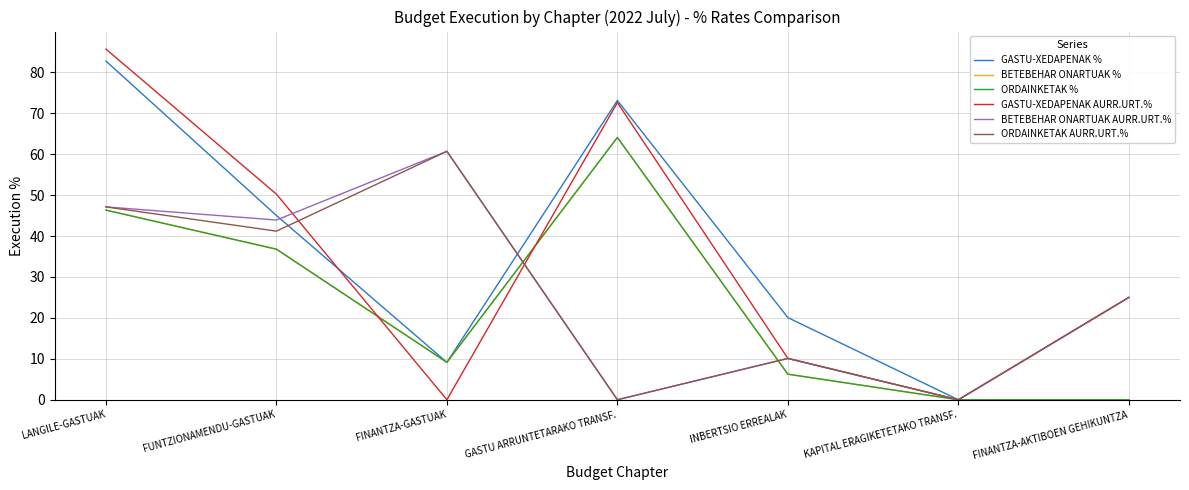

Does the chart have visible grid lines?

Yes